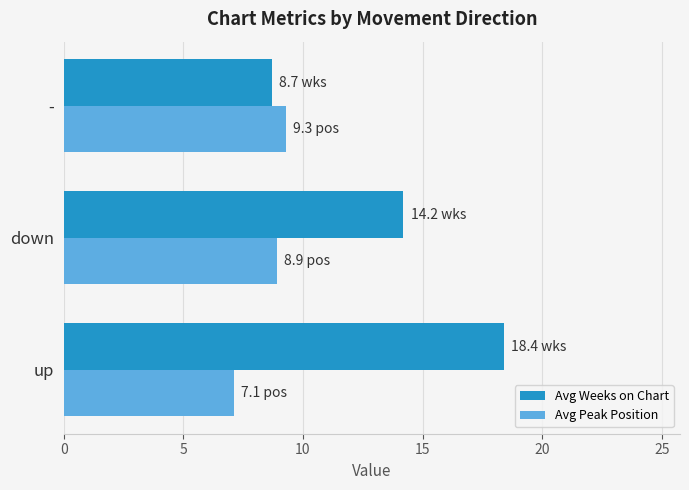

List the series in order of their peak value, highest first.

Avg Weeks on Chart, Avg Peak Position